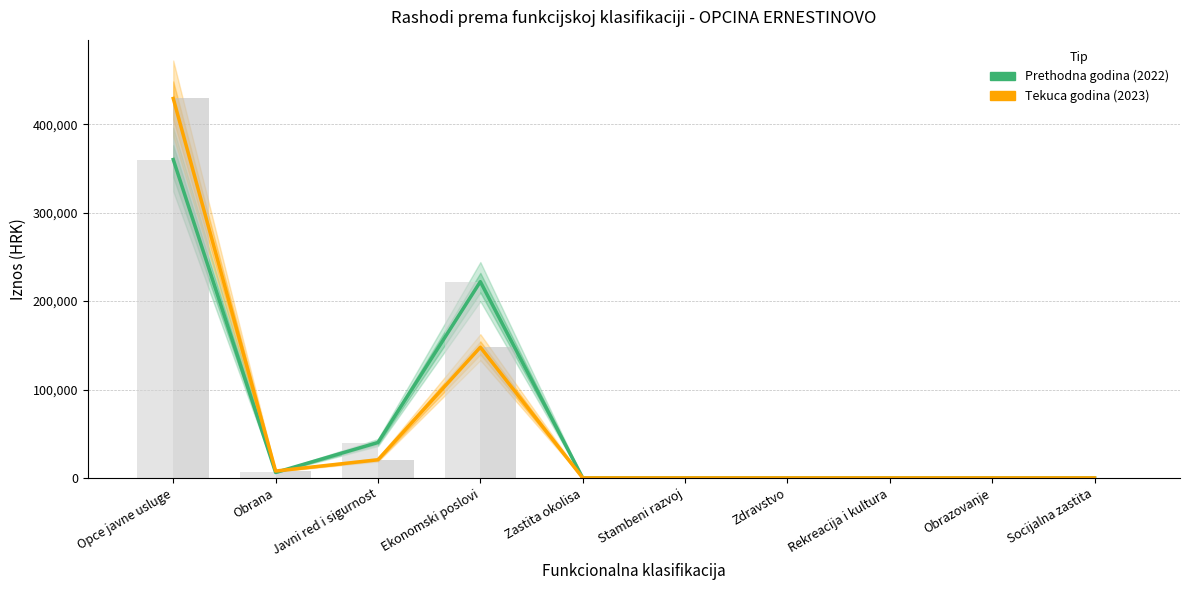

Which category has the highest value in the Prethodna godina (2022) series?

Opce javne usluge